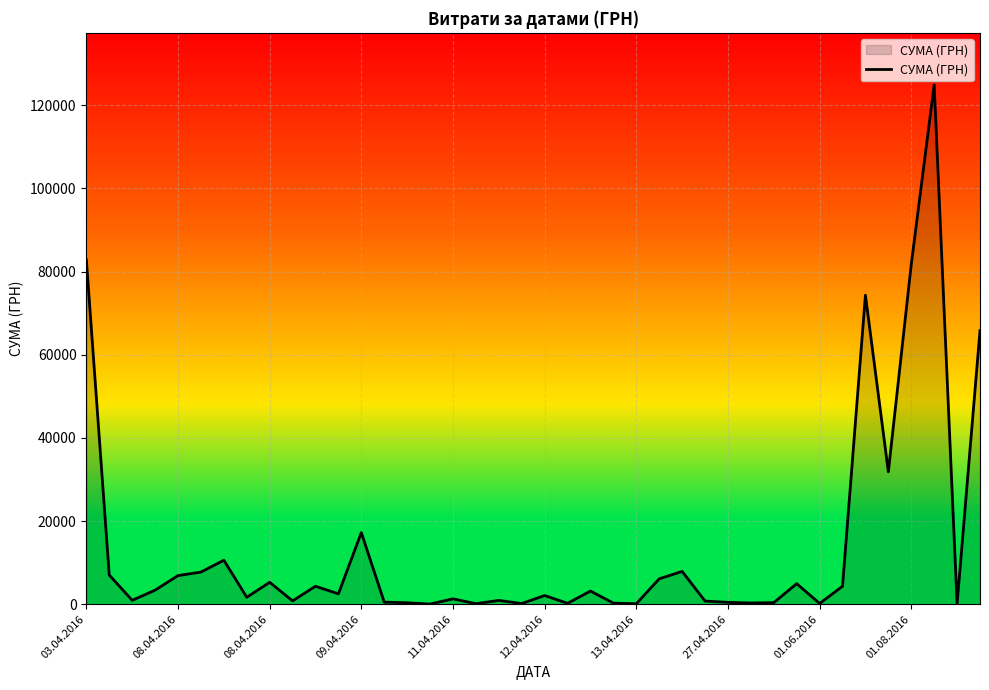

What is the difference between the maximum and minimum values?

124867.4